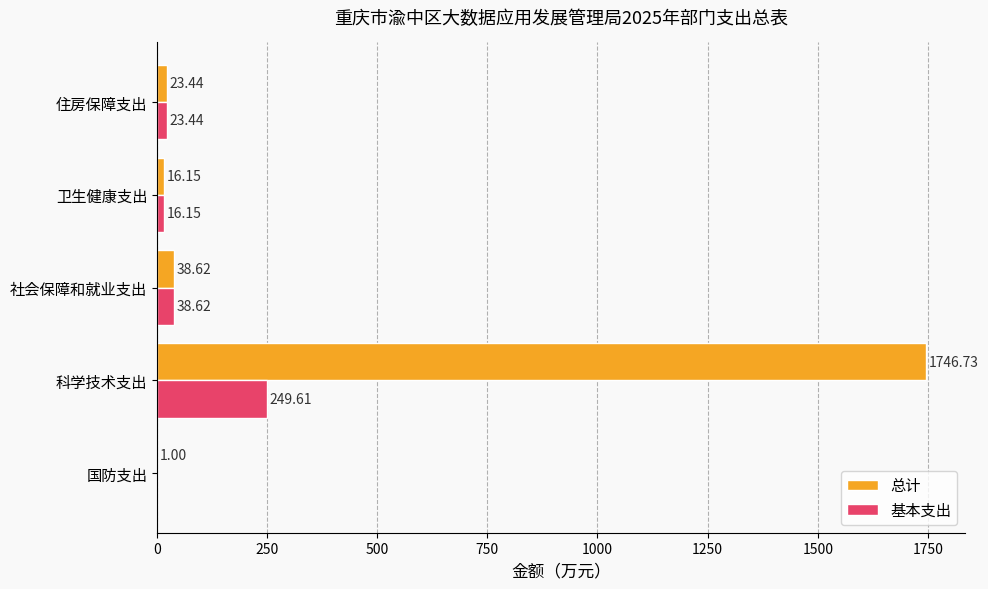

Which category has the highest value in the 总计 series?

科学技术支出